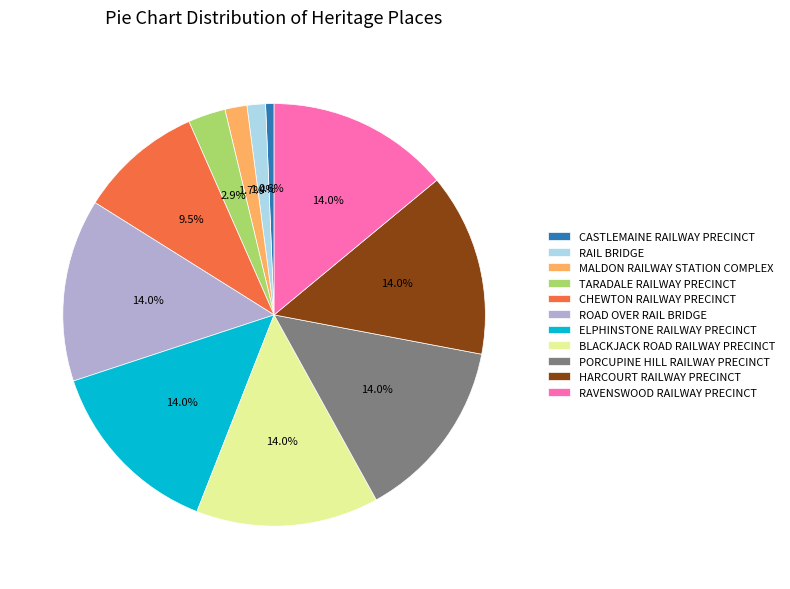

Does PORCUPINE HILL RAILWAY PRECINCT represent more than half of the total?

No